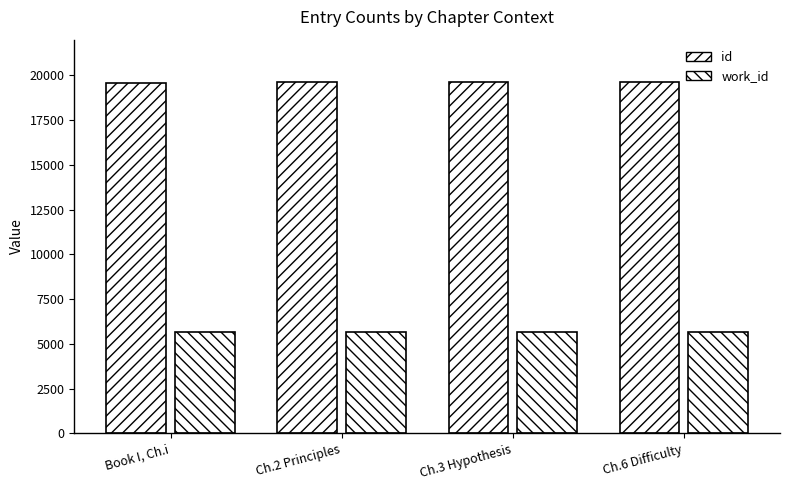

How many data points in id are less than 19615?

2